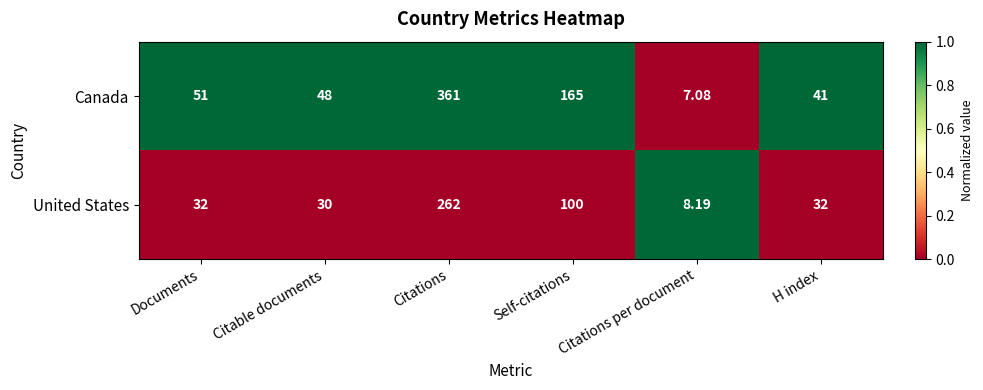

Which category has the highest value in the United States series?

Citations